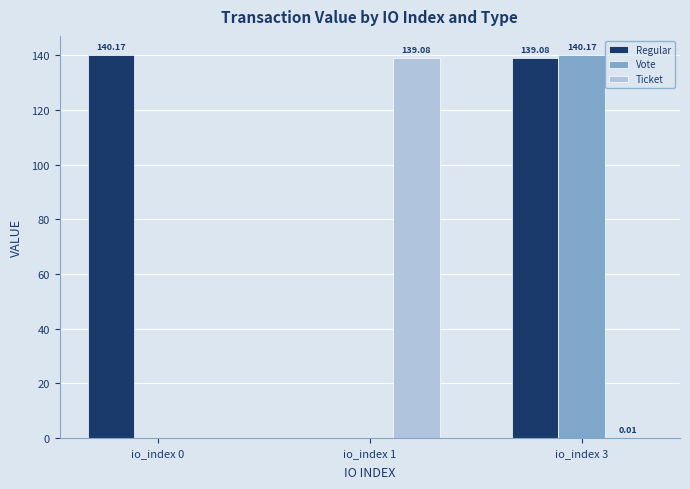

What is the sum of the Vote values at io_index 3 and io_index 1?

140.2